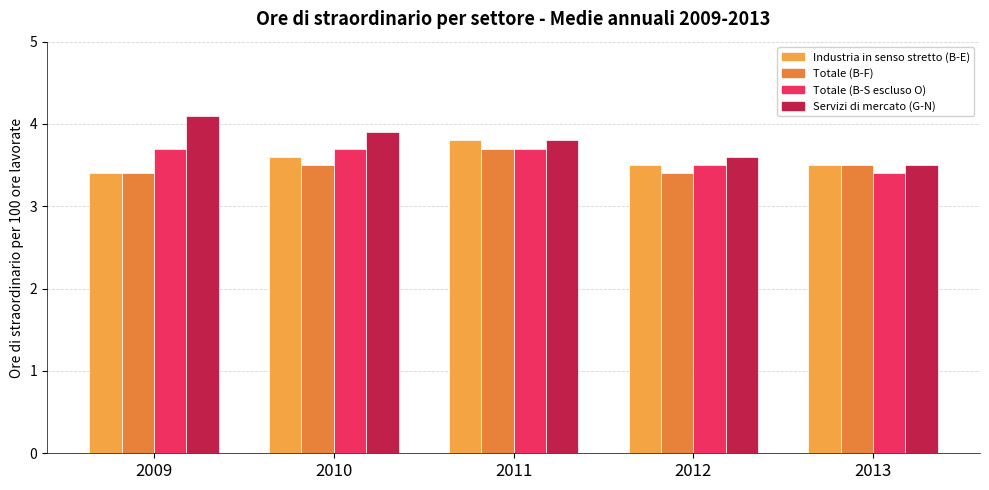

Reading left to right, list all the values displayed in this chart.

Industria in senso stretto (B-E): 3.4	3.6	3.8	3.5	3.5
Totale (B-F): 3.4	3.5	3.7	3.4	3.5
Totale (B-S escluso O): 3.7	3.7	3.7	3.5	3.4
Servizi di mercato (G-N): 4.1	3.9	3.8	3.6	3.5